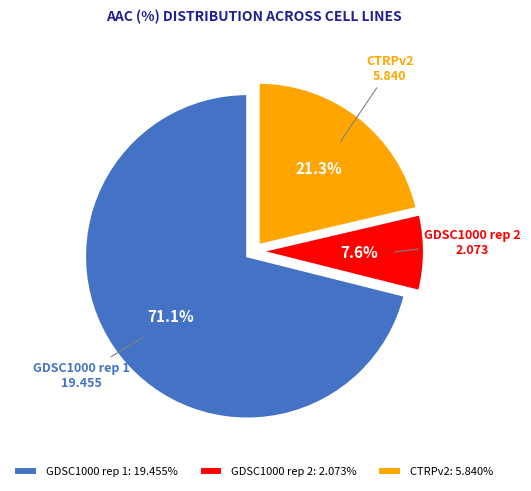

Count the number of slices in the pie.

3